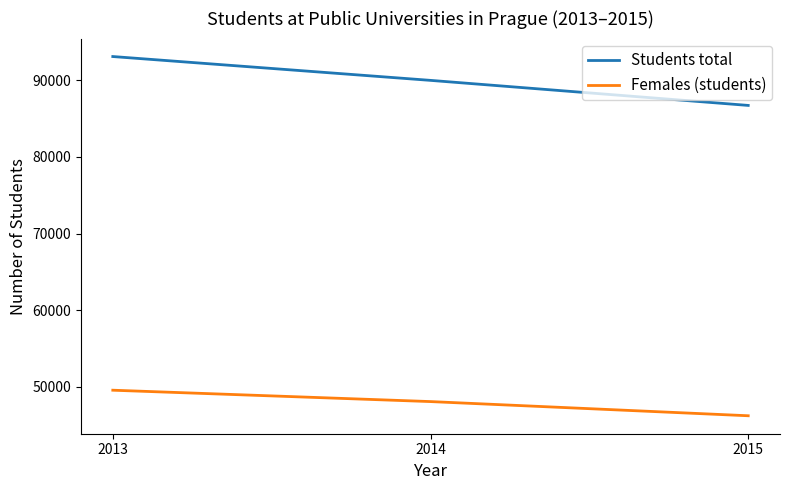

Between 2014 and 2015, which series saw the biggest shift?

Students total